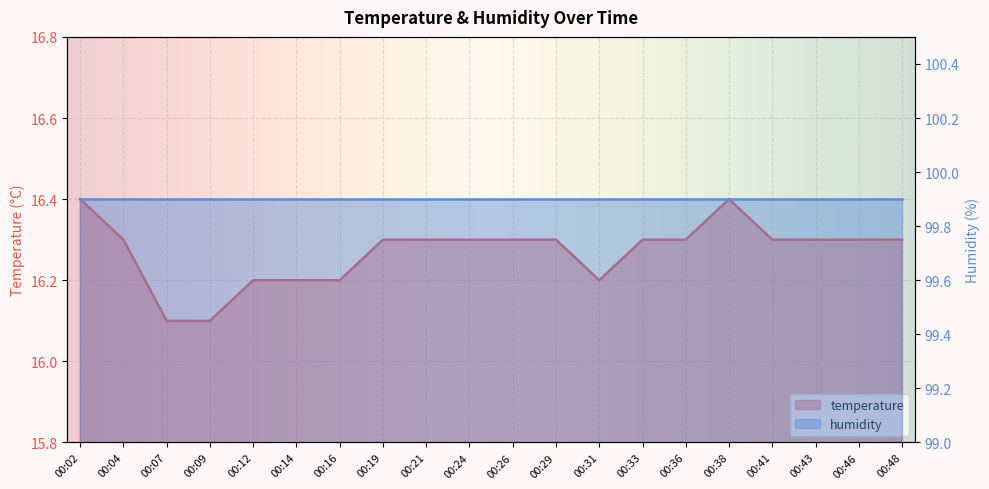

List the labels in order of value, smallest first.

00:07, 00:09, 00:12, 00:14, 00:16, 00:31, 00:04, 00:19, 00:21, 00:24, 00:26, 00:29, 00:33, 00:36, 00:41, 00:43, 00:46, 00:48, 00:02, 00:38